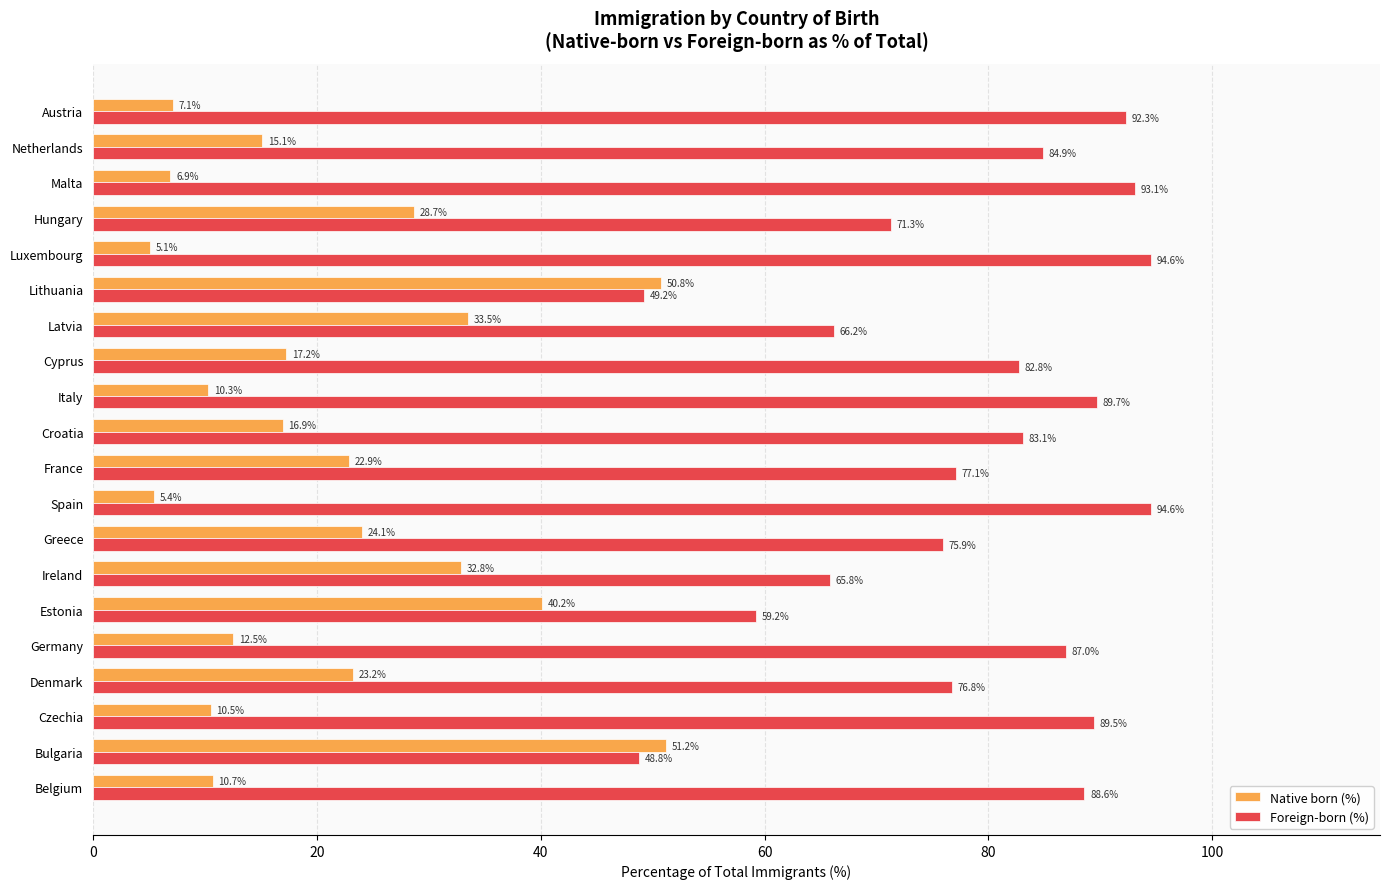

At which label is Native born (%) closest to 28?

Hungary